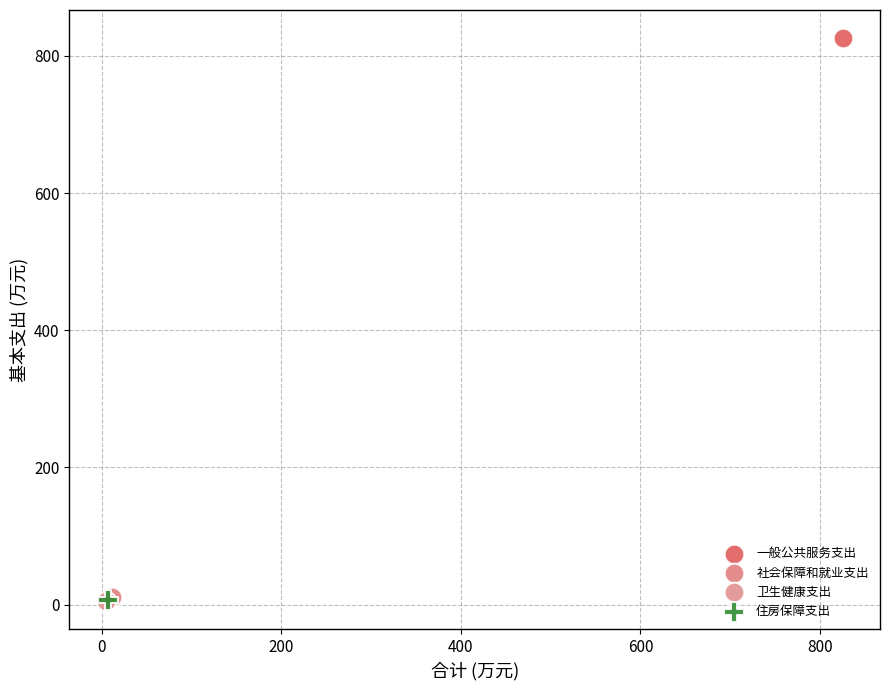

What are all the series names shown in the legend?

一般公共服务支出, 社会保障和就业支出, 卫生健康支出, 住房保障支出